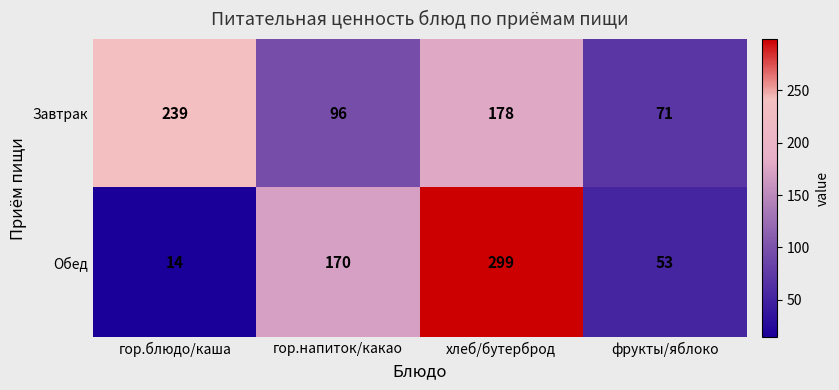

What is the difference between the highest and lowest values at фрукты/яблоко?

18